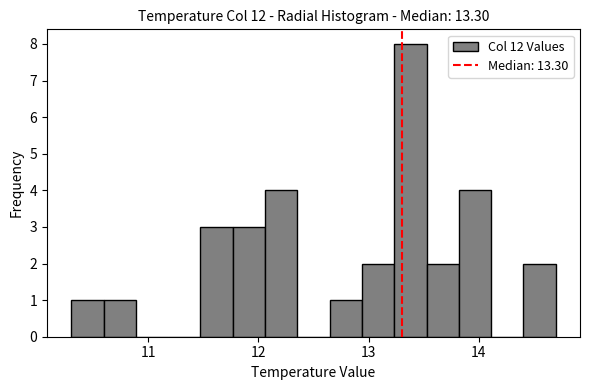

Around what value on the x-axis is the tallest bar? Give the approximate position of its centre, as read against the axis.

13.4